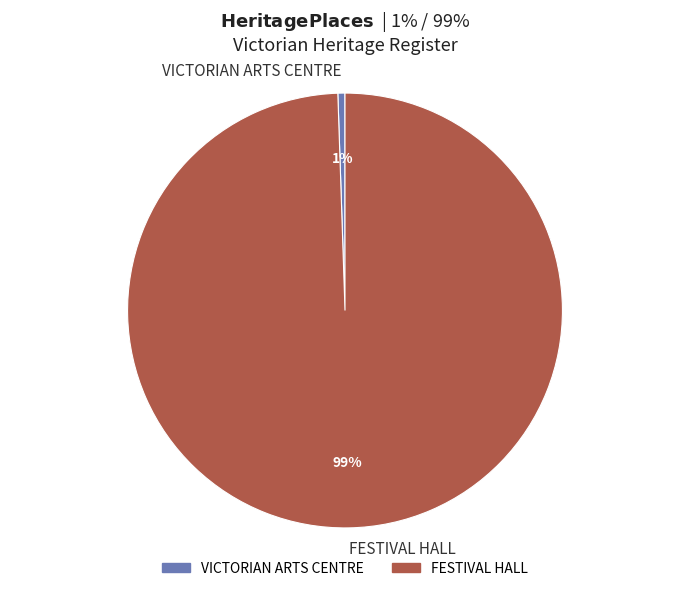

Is VICTORIAN ARTS CENTRE the majority of the pie?

No